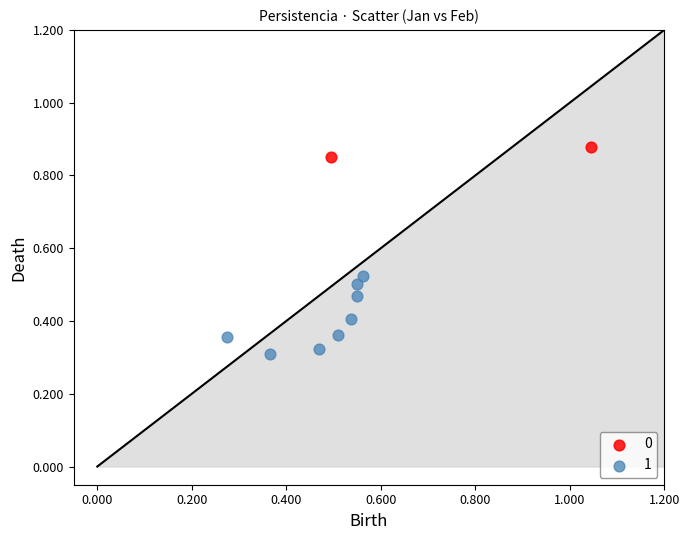

Which series reaches the minimum Y coordinate?

1